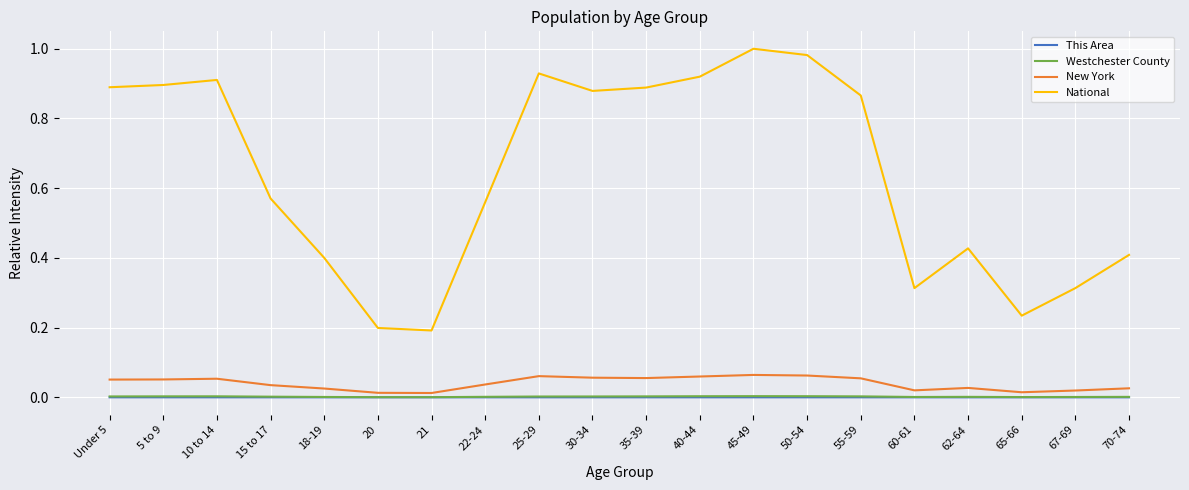

Between 20 and 70-74, which series saw the biggest shift?

National